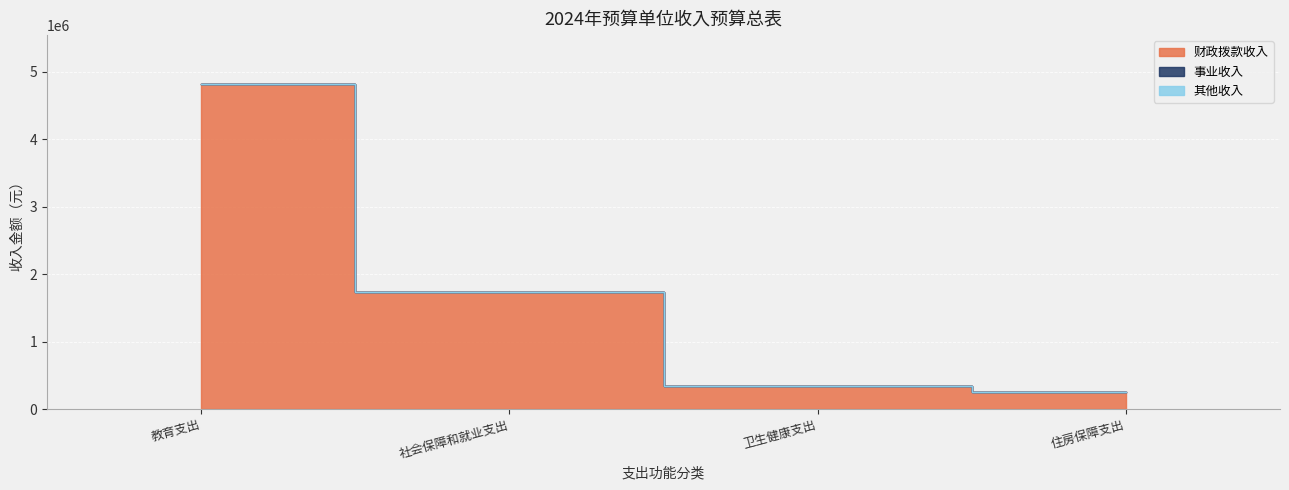

Which series changed the most between 教育支出 and 住房保障支出?

财政拨款收入